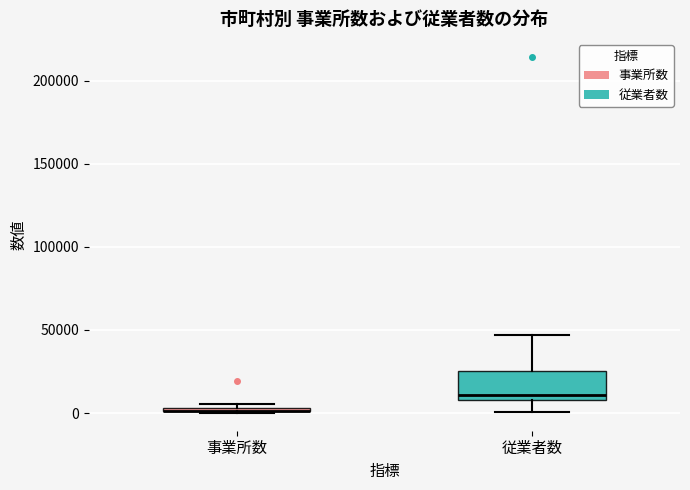

Comparing the boxes themselves (not the whiskers), which one is the tallest?

従業者数